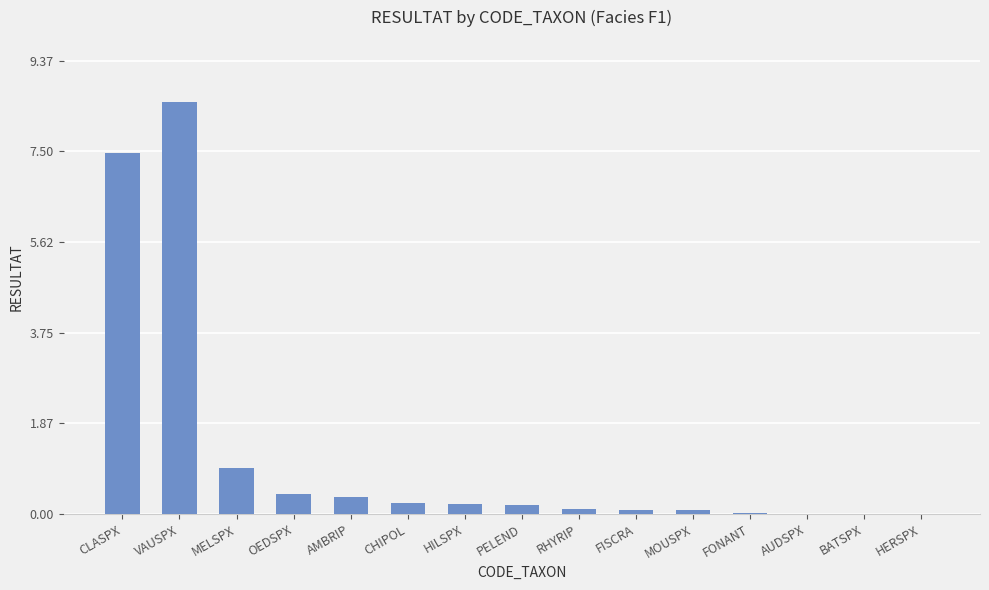

What is the maximum value shown in the chart?

8.5